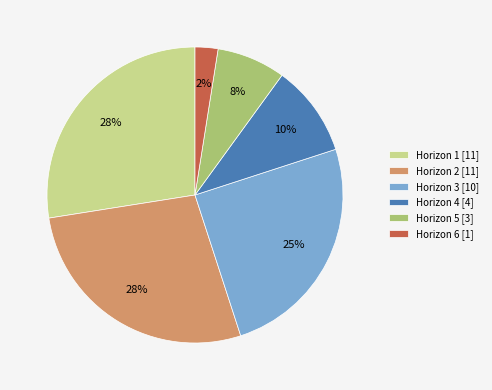

To the nearest percent, what portion does Horizon 3 [10] represent?

25%